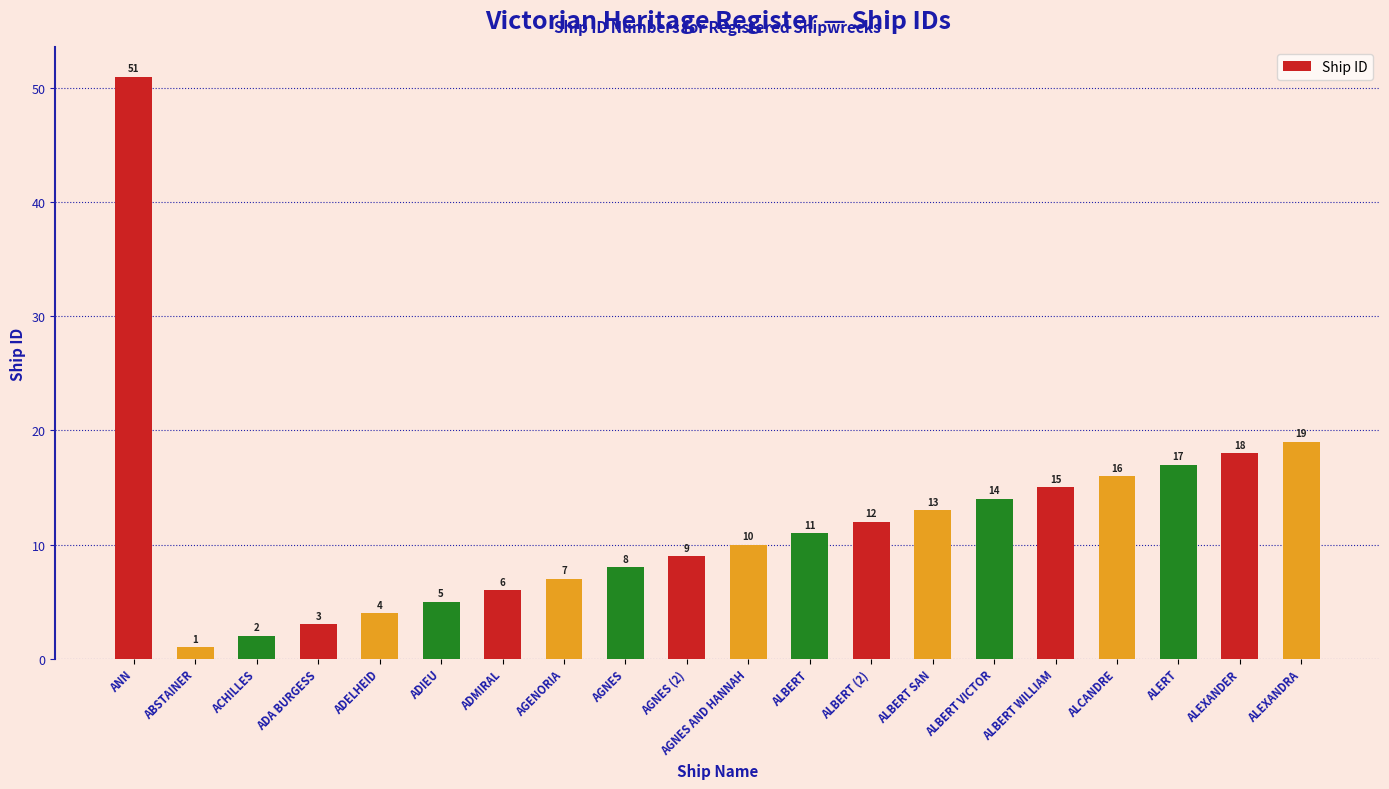

Reading left to right, extract all data points from this chart.

ANN=51	ABSTAINER=1	ACHILLES=2	ADA BURGESS=3	ADELHEID=4	ADIEU=5	ADMIRAL=6	AGENORIA=7	AGNES=8	AGNES (2)=9	AGNES AND HANNAH=10	ALBERT=11	ALBERT (2)=12	ALBERT SAN=13	ALBERT VICTOR=14	ALBERT WILLIAM=15	ALCANDRE=16	ALERT=17	ALEXANDER=18	ALEXANDRA=19